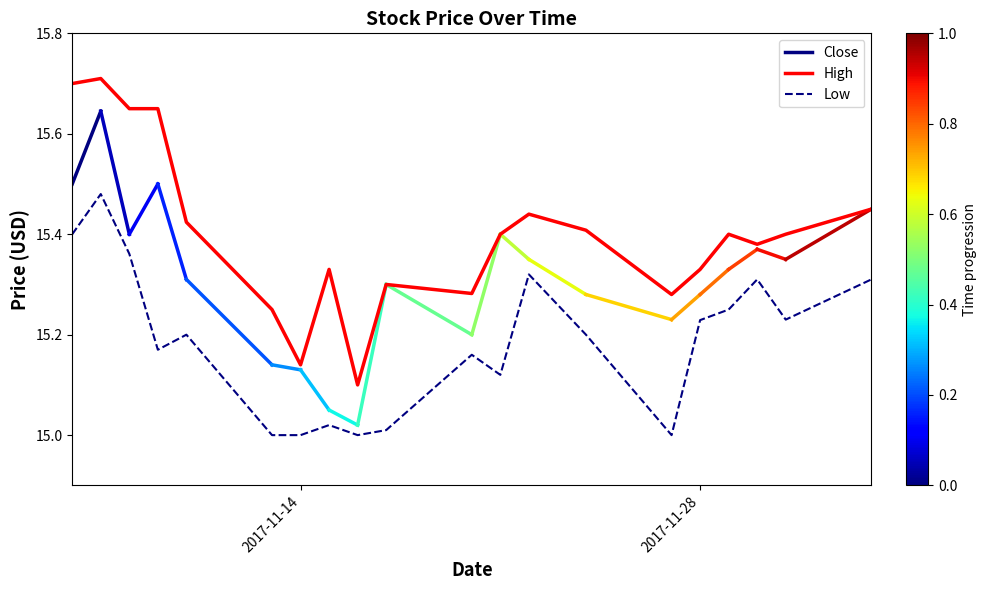

Where is the first local minimum for High?

2017-11-14